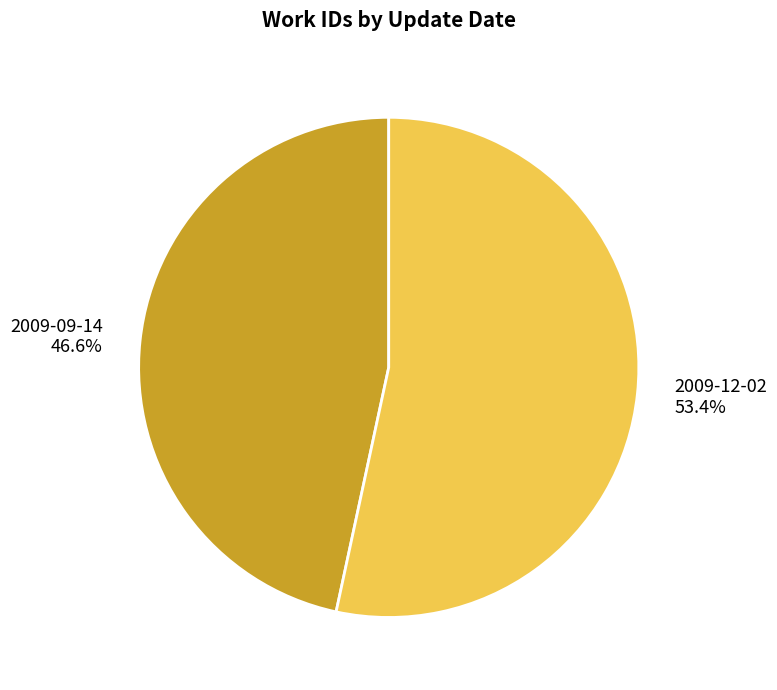

Which has a higher value, 2009-09-14 or 2009-12-02?

2009-12-02